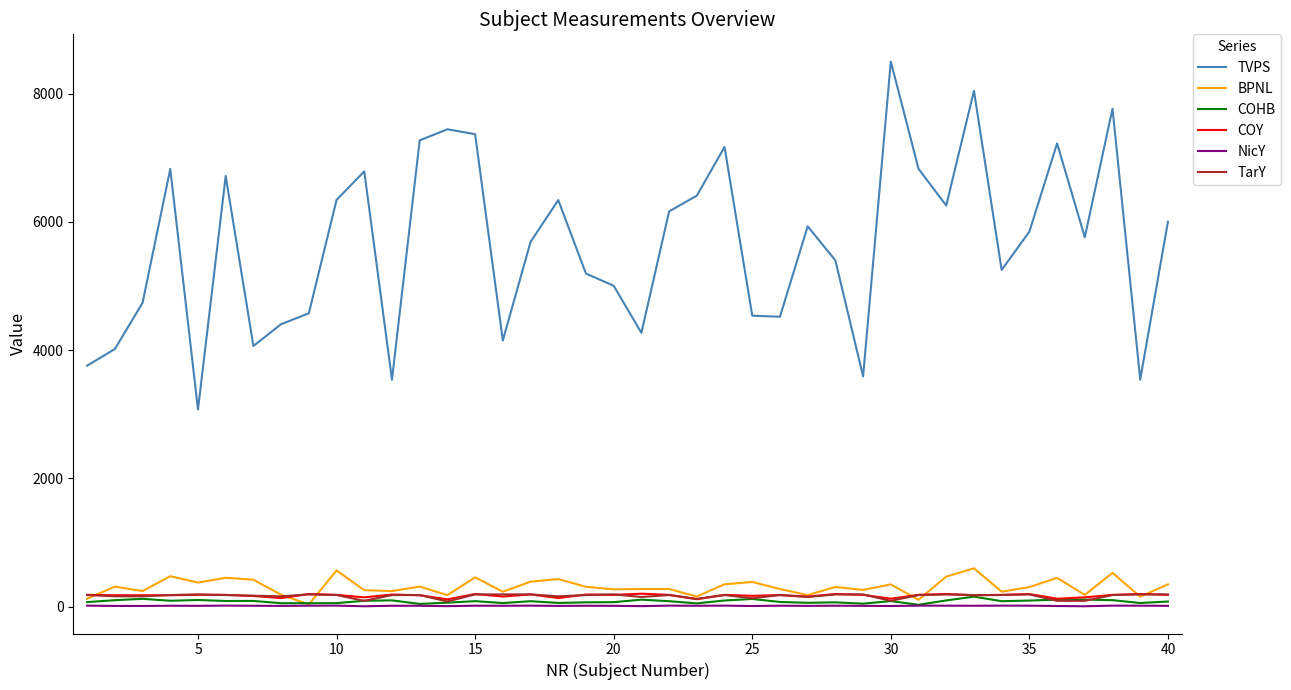

True or false: NicY and TVPS cross at least once.

False